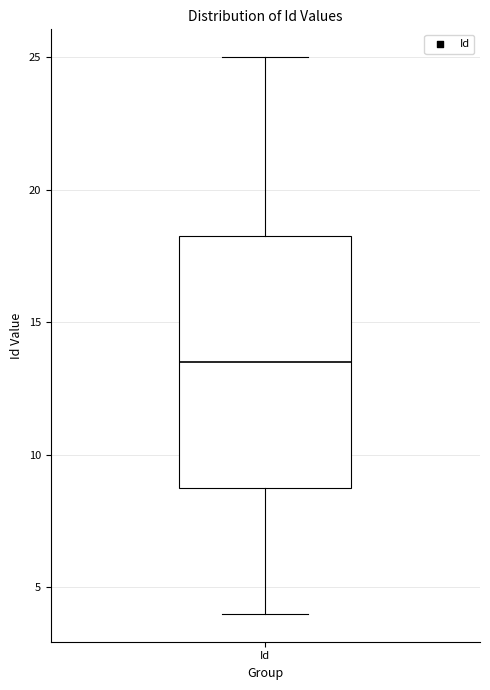

Where does the median line of the box for Id sit on the y-axis? The values are not printed on the chart, so give them approximately, as read against the axis.

13.5